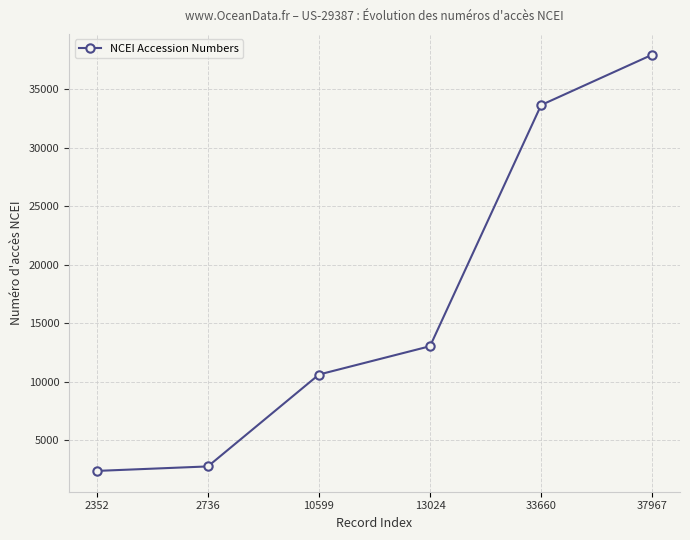

Reading left to right, list all the values displayed in this chart.

2352=2352	2736=2736	10599=10599	13024=13024	33660=33660	37967=37967